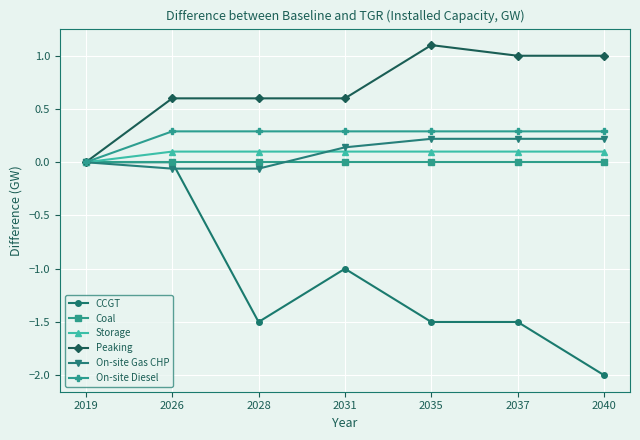

What are all the series names shown in the legend?

CCGT, Coal, Storage, Peaking, On-site Gas CHP, On-site Diesel